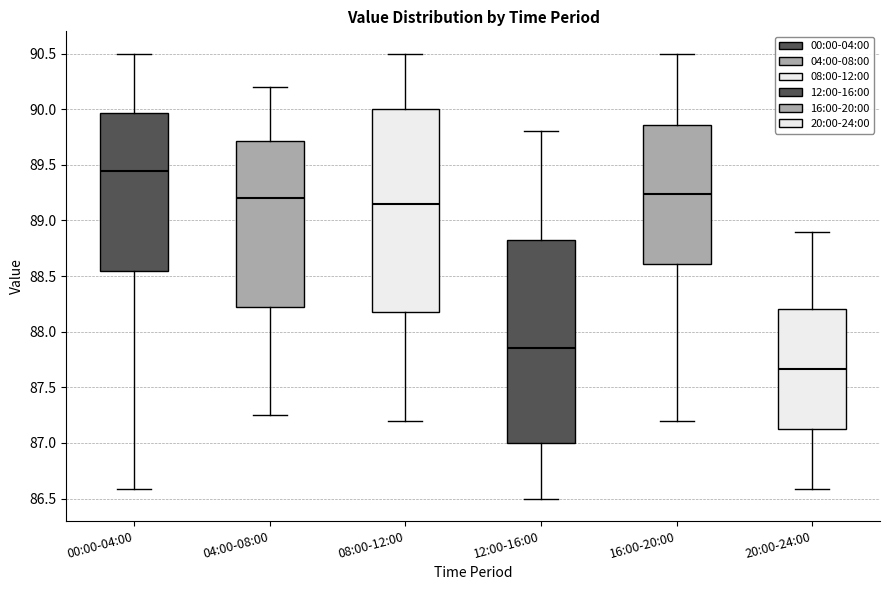

Reading left to right, read every box against the y-axis: the position of its median line, the range the box covers, and the ends of its whiskers. The values are not printed on the chart, so give them approximately, as read against the axis.

00:00-04:00: median 89.45, box 88.55 to 89.95, whiskers 86.60 to 90.50
04:00-08:00: median 89.20, box 88.25 to 89.70, whiskers 87.25 to 90.20
08:00-12:00: median 89.15, box 88.20 to 90.00, whiskers 87.20 to 90.50
12:00-16:00: median 87.85, box 87.00 to 88.85, whiskers 86.50 to 89.80
16:00-20:00: median 89.25, box 88.60 to 89.85, whiskers 87.20 to 90.50
20:00-24:00: median 87.65, box 87.15 to 88.20, whiskers 86.60 to 88.90